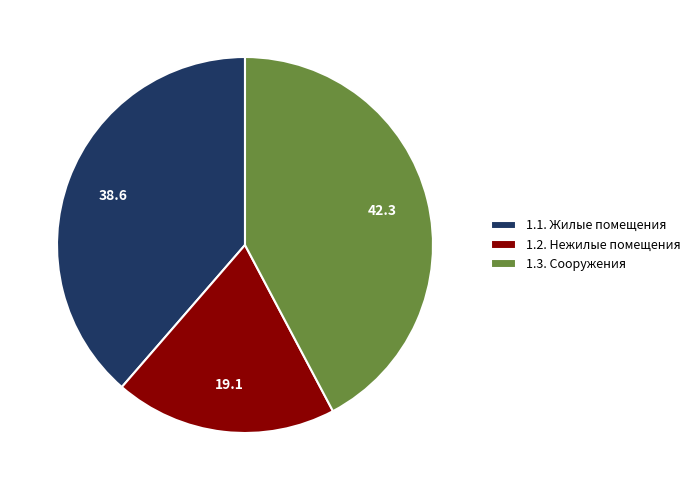

What is the smallest slice in the pie chart?

1.2. Нежилые помещения